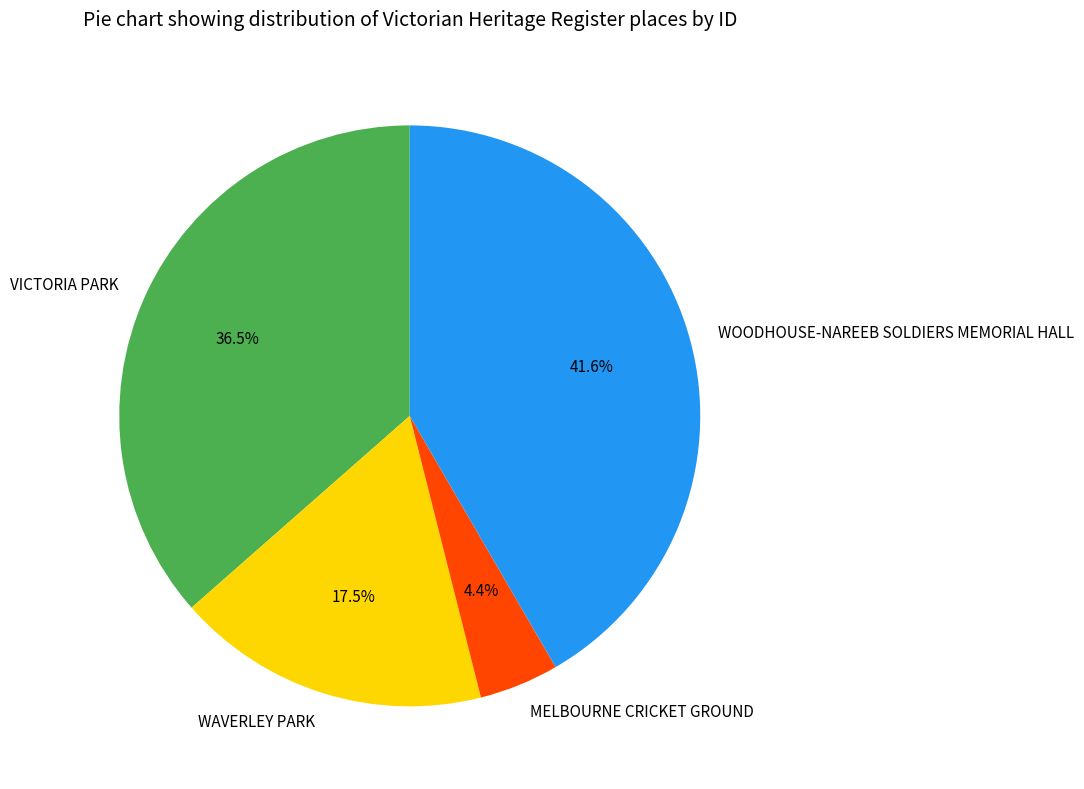

How many segments does this pie chart have?

4